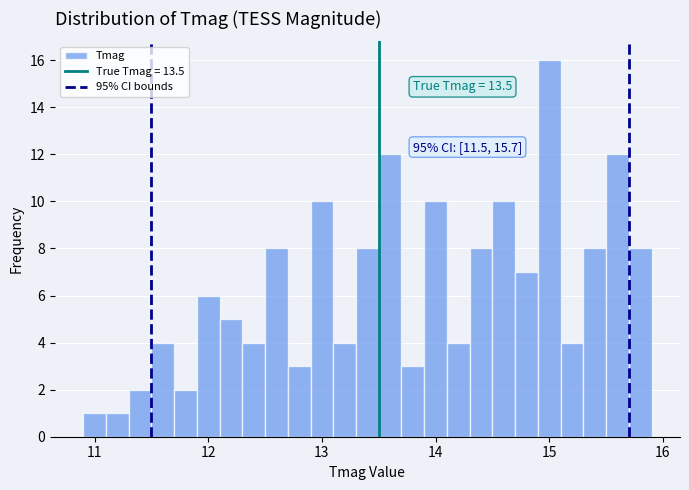

Read against the x-axis, roughly where is the centre of the tallest bar?

15.0